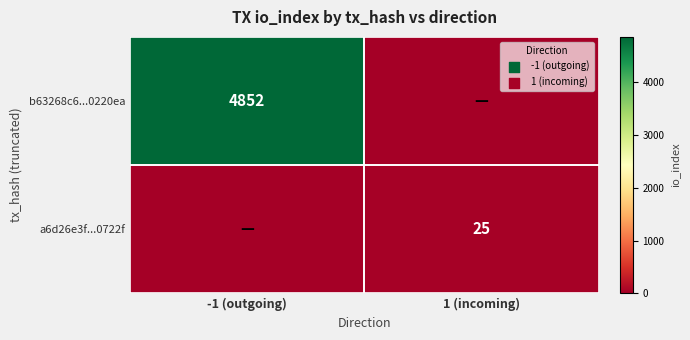

Is it true that b63268c6...0220ea equals 4852 at -1 (outgoing)?

True